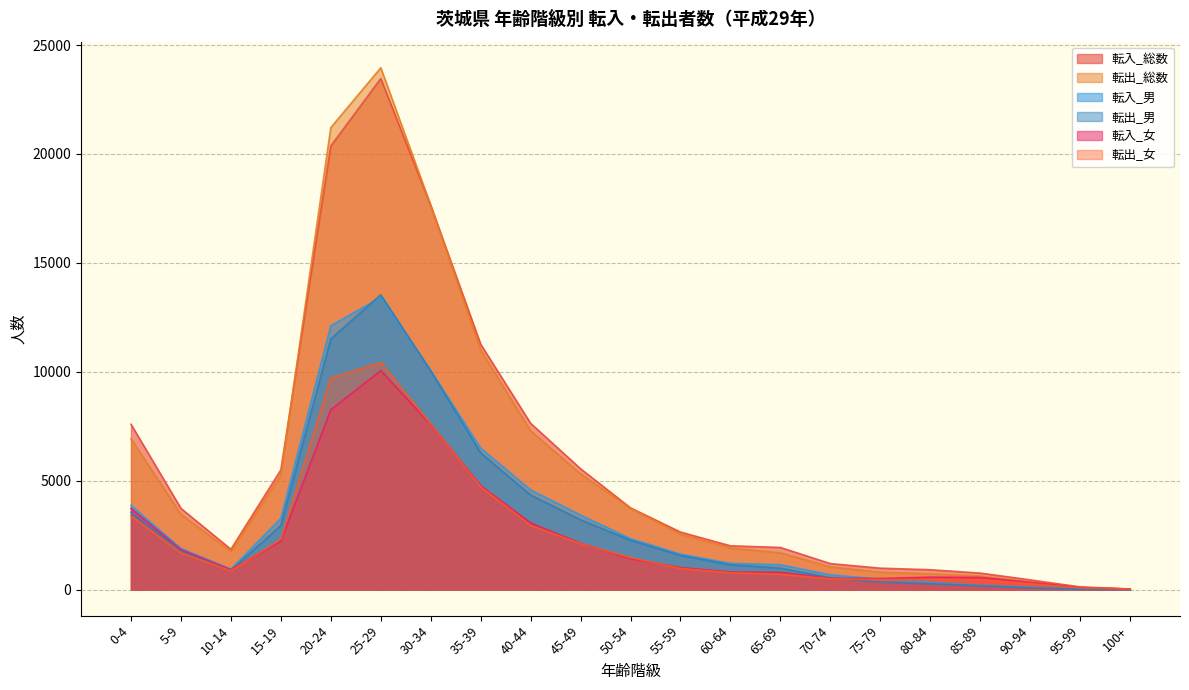

At which label is 転出_男 closest to 6766?

35-39